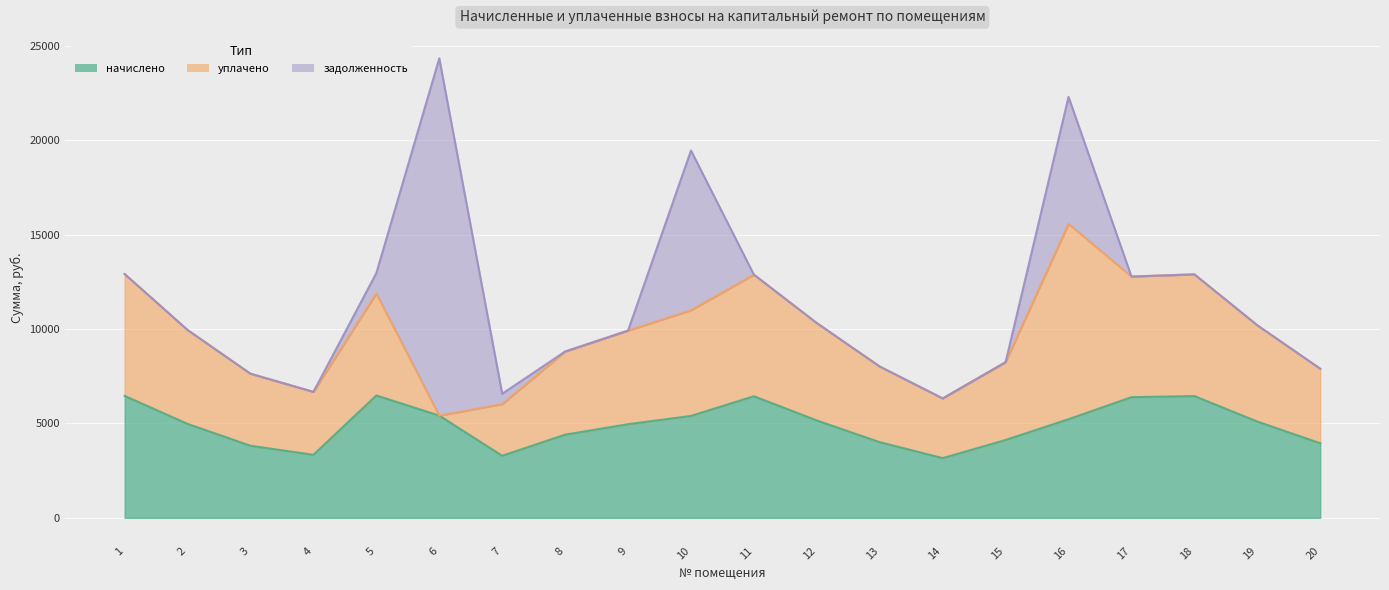

Between which two adjacent categories do начислено and задолженность first intersect?

5 and 6